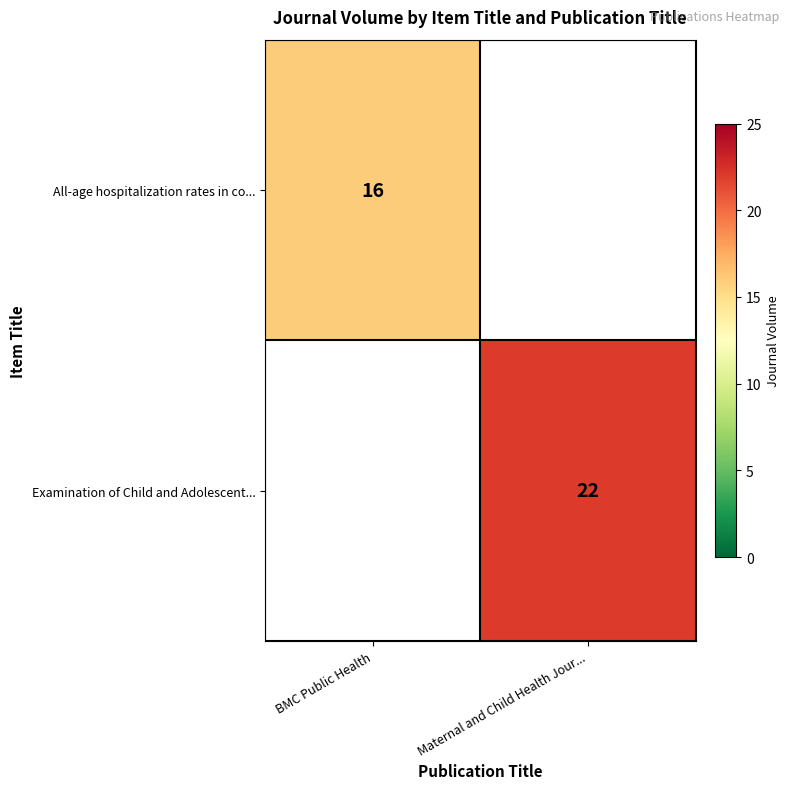

Is the value of Examination of Child and Adolescent... at Maternal and Child Health Jour... greater than the value of All-age hospitalization rates in co... at BMC Public Health?

Yes